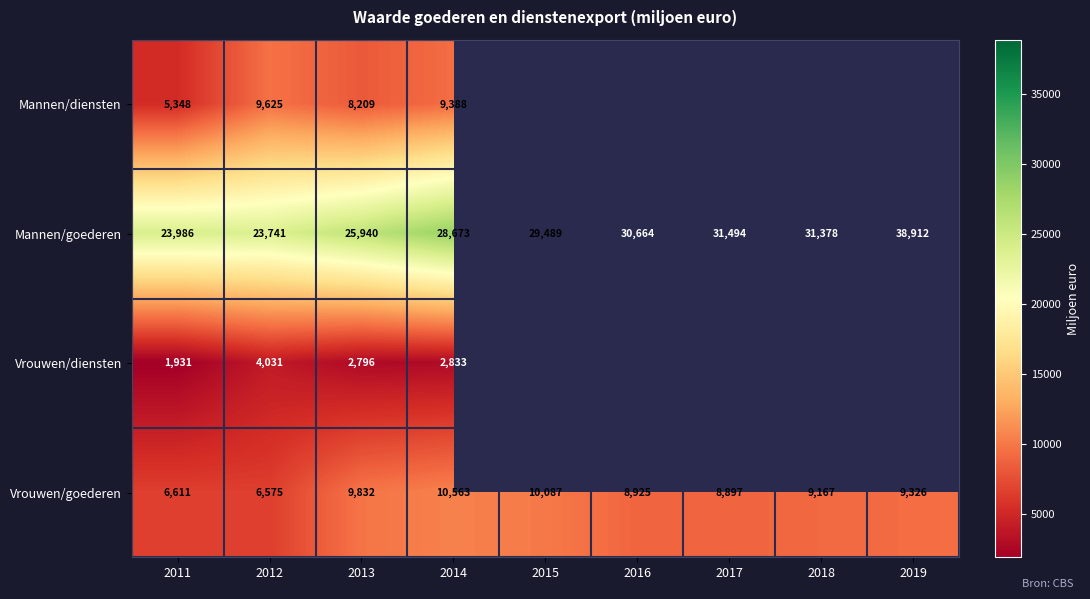

What is the sum of all Vrouwen/goederen values?

79983